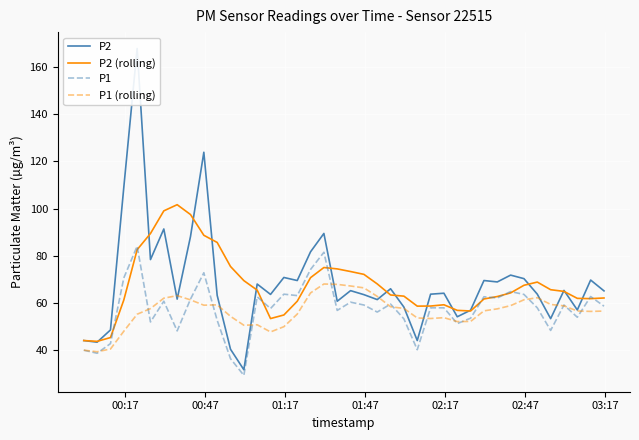

Rank the series by their maximum value, from highest to lowest.

P2, P2 (rolling), P1, P1 (rolling)